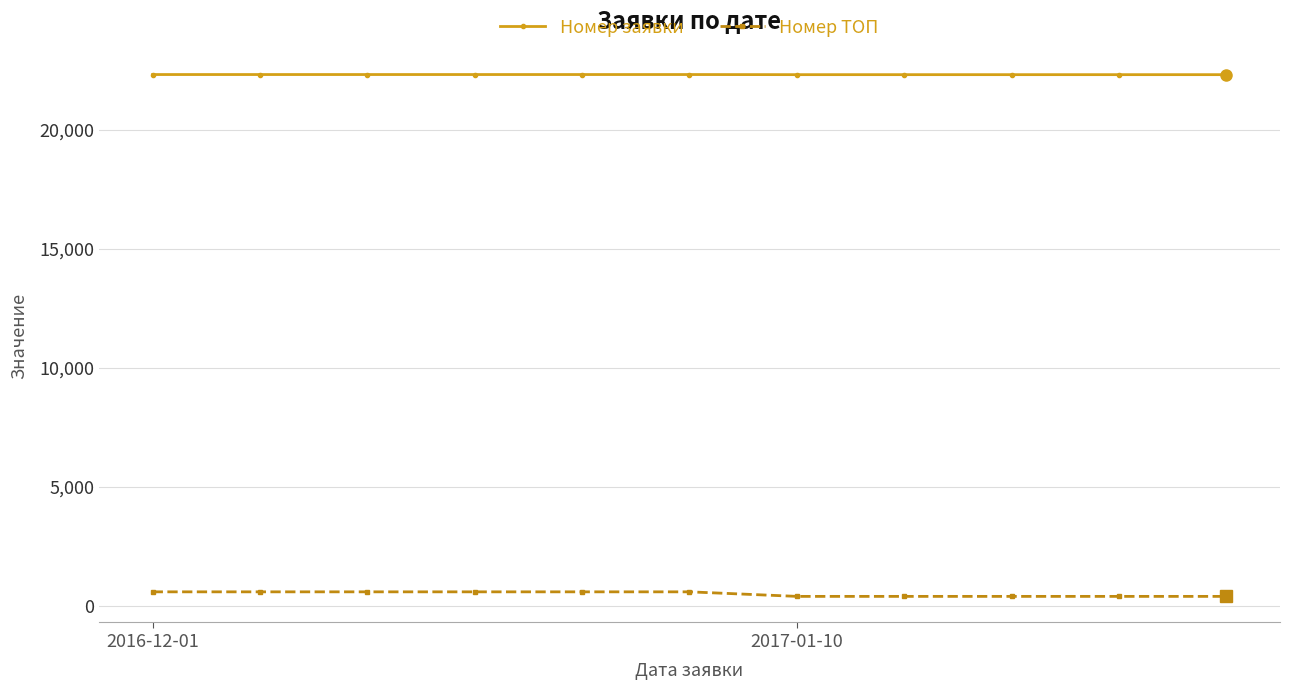

At how many categories does at least one series exceed 5648?

11